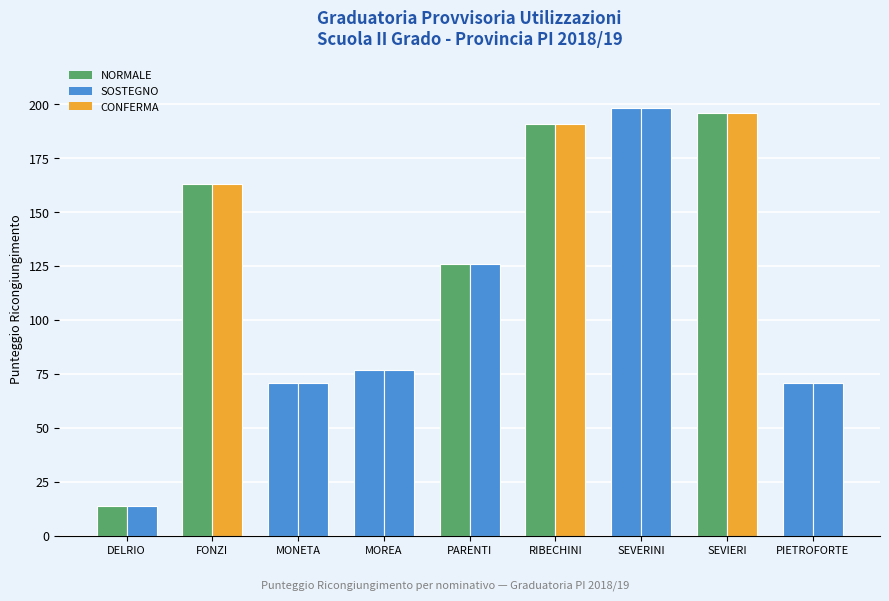

At which category is the sum across all series the highest?

SEVERINI